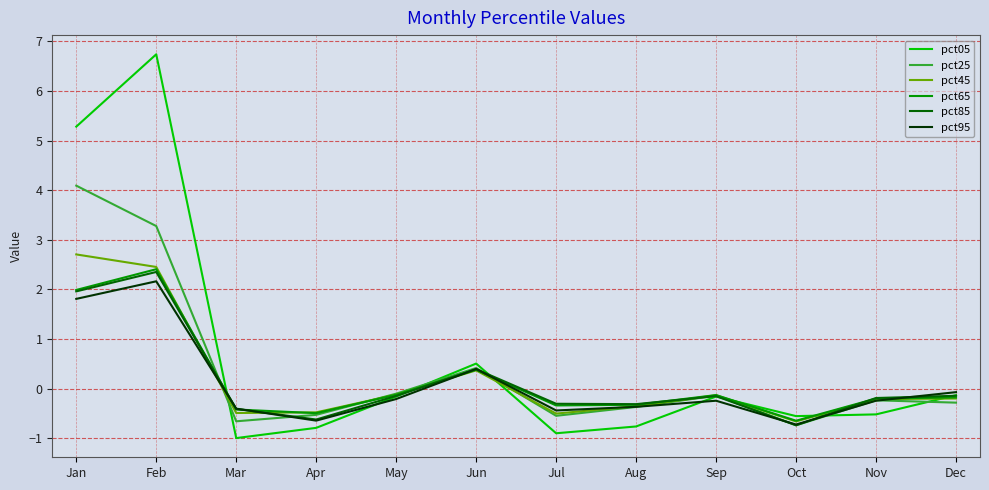

True or false: pct25 and pct95 intersect in this chart.

True